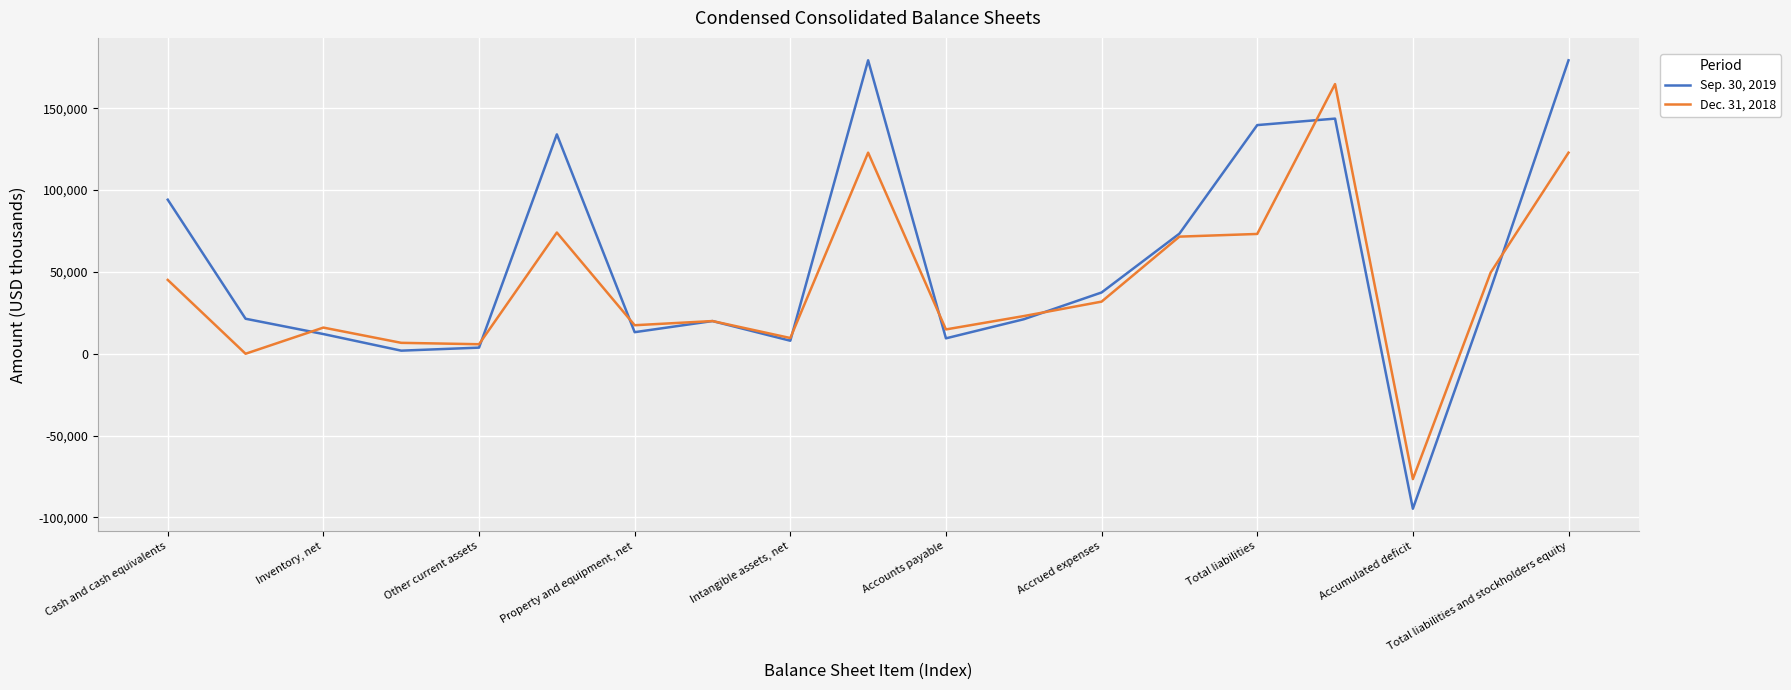

What is the smallest value displayed?

-94664